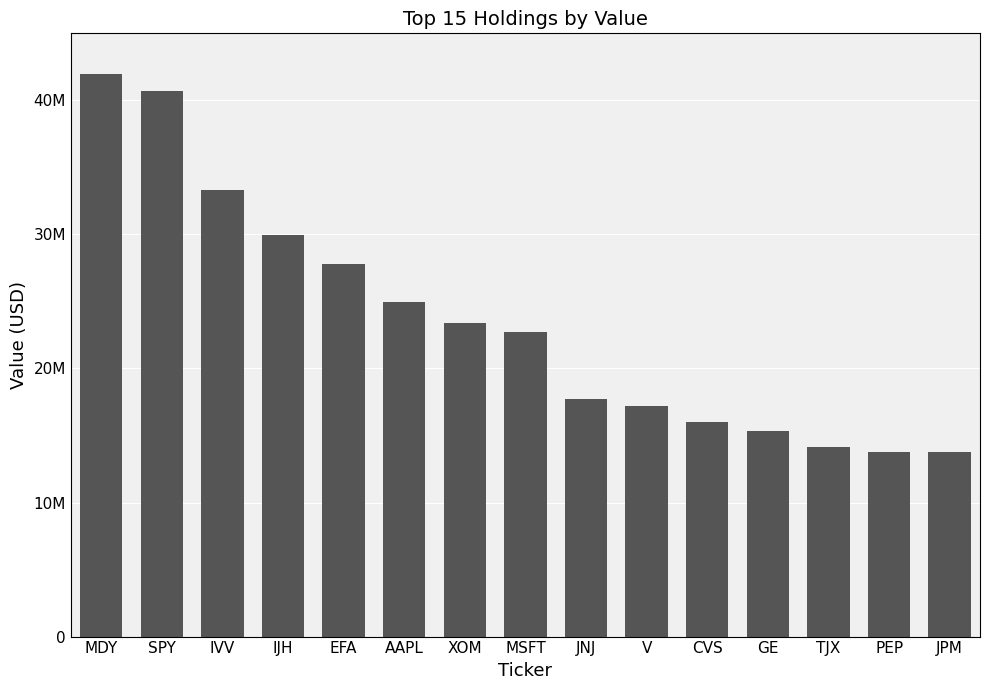

List the labels in order of value, largest first.

MDY, SPY, IVV, IJH, EFA, AAPL, XOM, MSFT, JNJ, V, CVS, GE, TJX, PEP, JPM